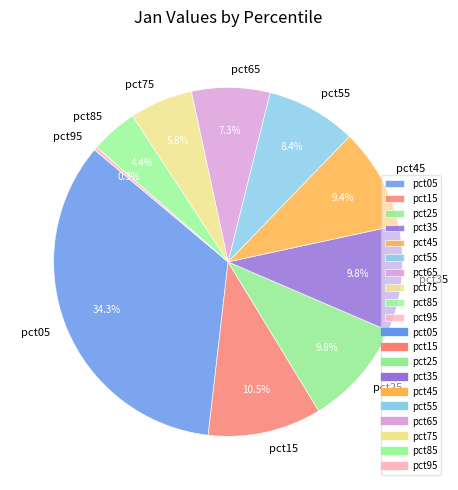

Do pct45 and pct65 together represent more than half of the pie?

No